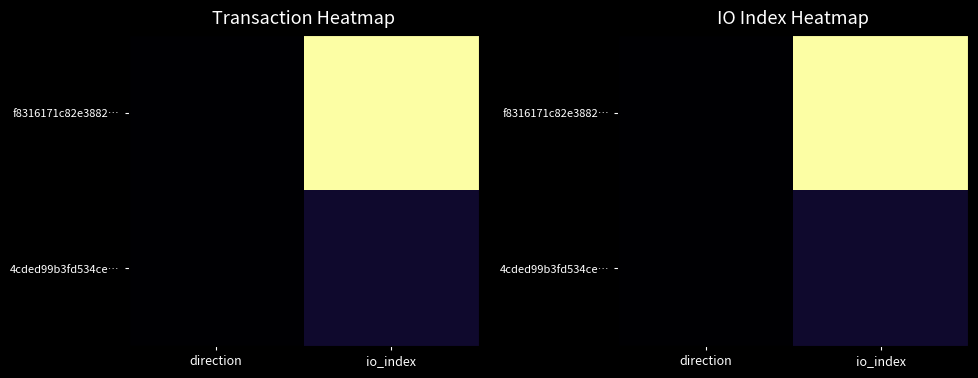

What is the total value across all series at io_index?

1.1